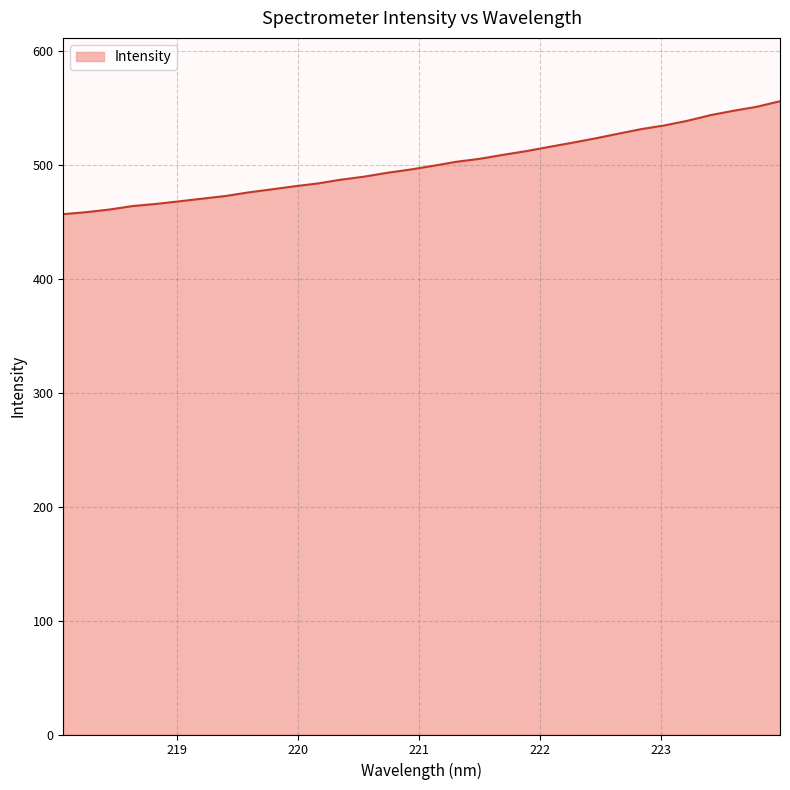

What is the greatest value displayed?

555.8